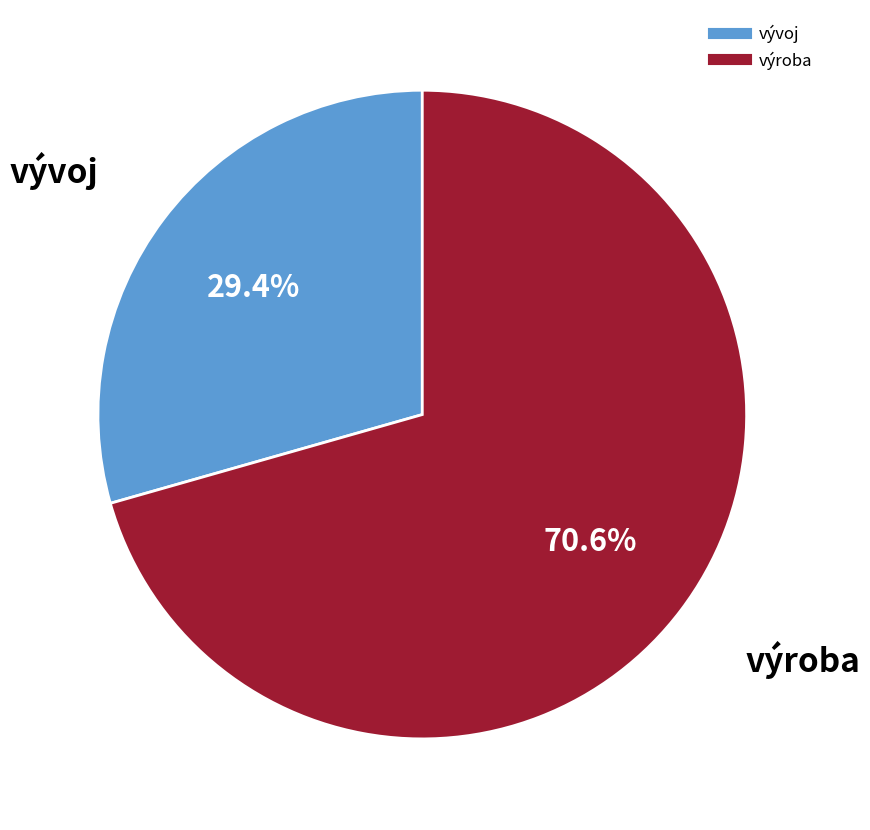

The vývoj slice represents 29% of the pie. True or false?

True